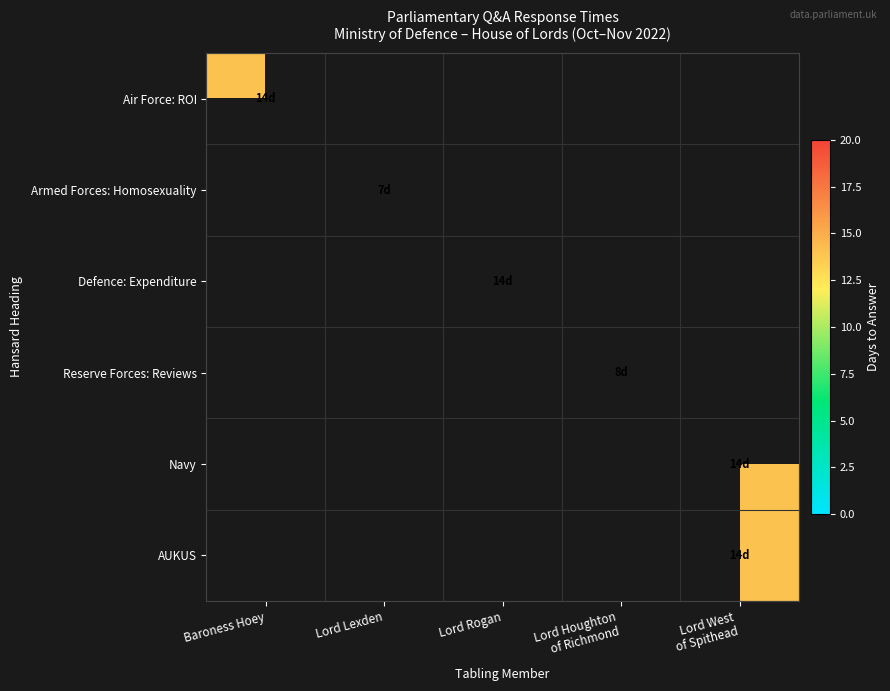

At which category does the chart reach its peak across all series?

Baroness Hoey